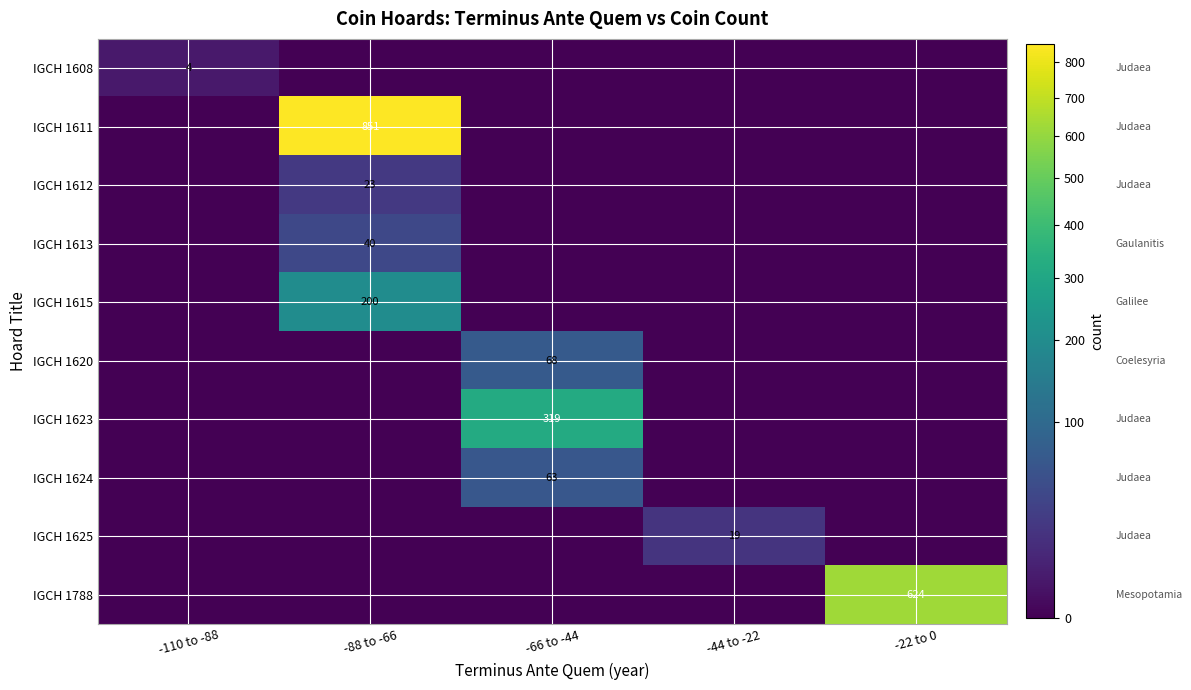

Is it true that IGCH 1613 equals 60 at -88 to -66?

False